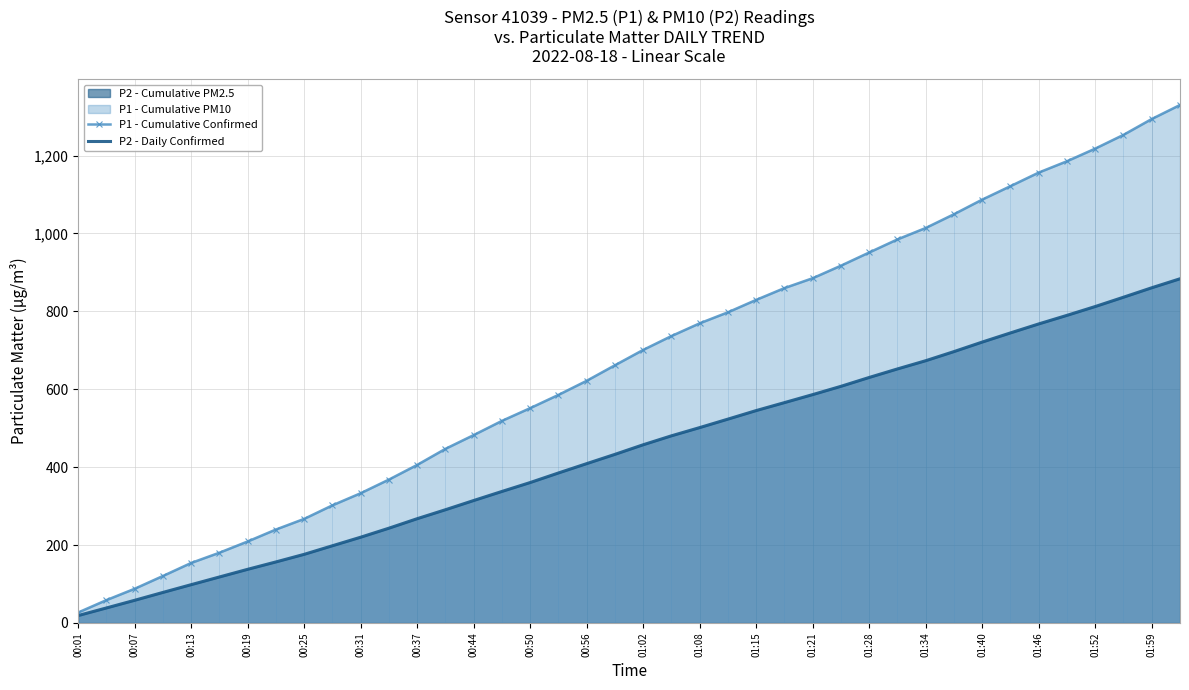

What is the sum of all P1 - Cumulative Confirmed values?

26764.6